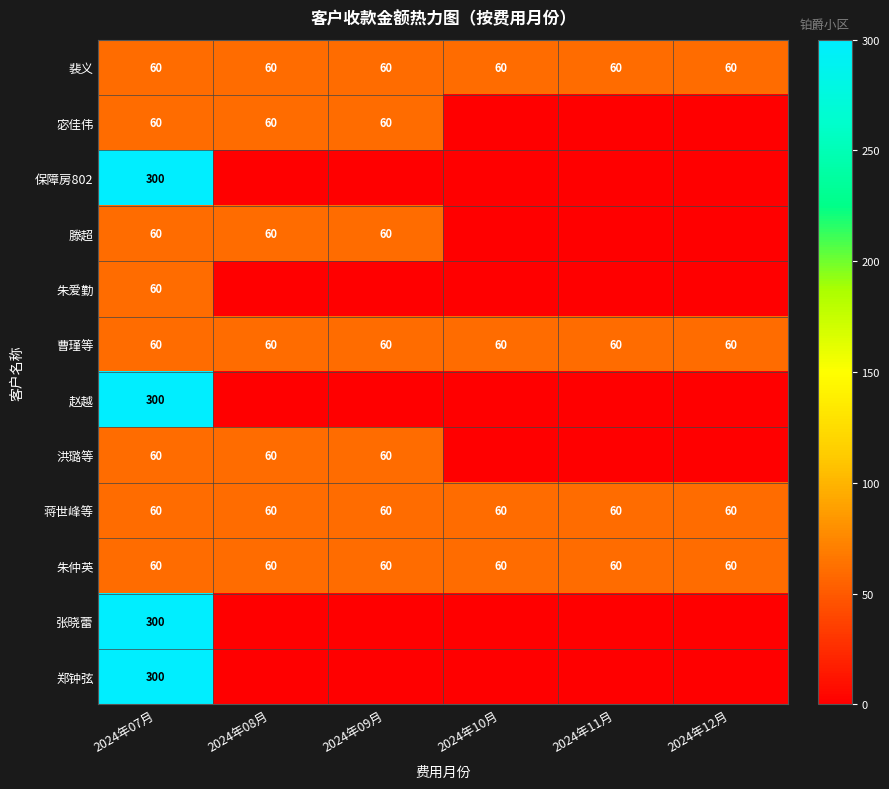

Read the 裴义 value at 2024年10月.

60